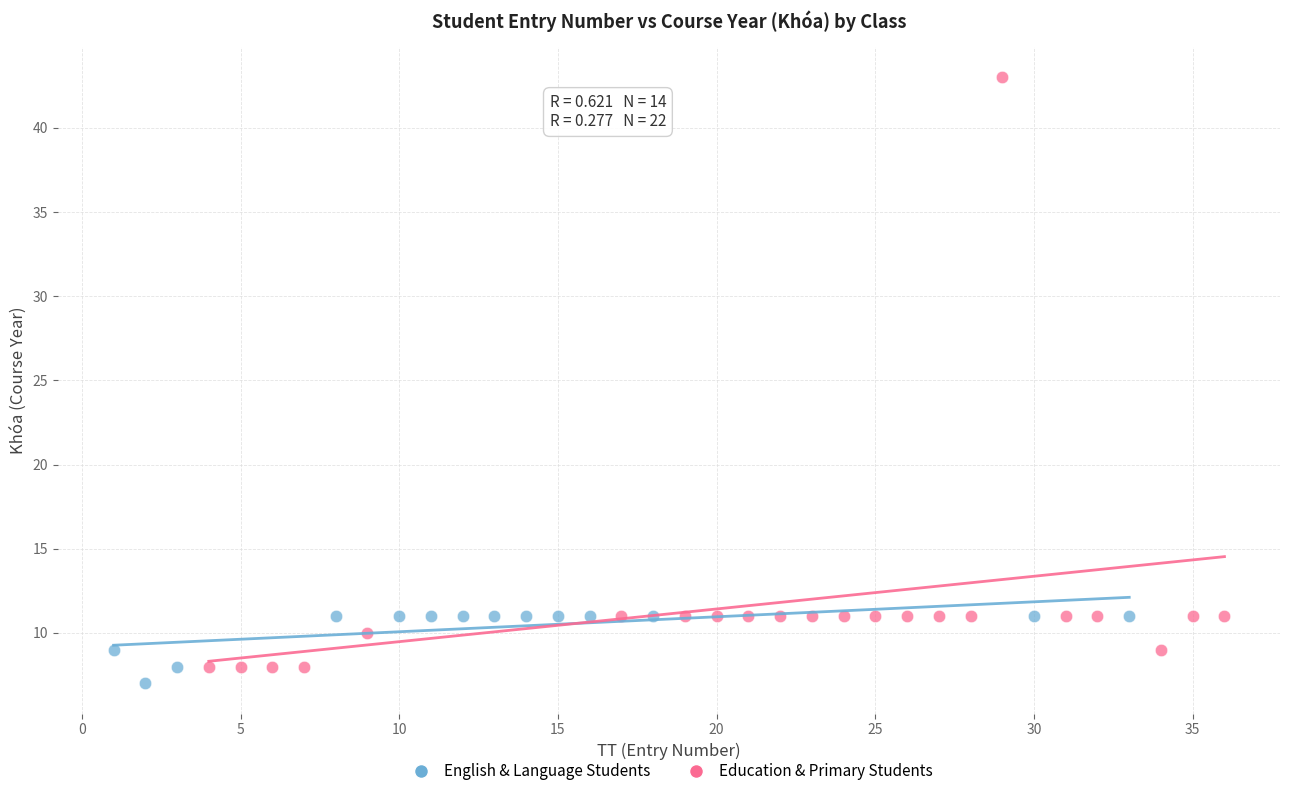

Which series contains the lowest Y value?

English & Language Students